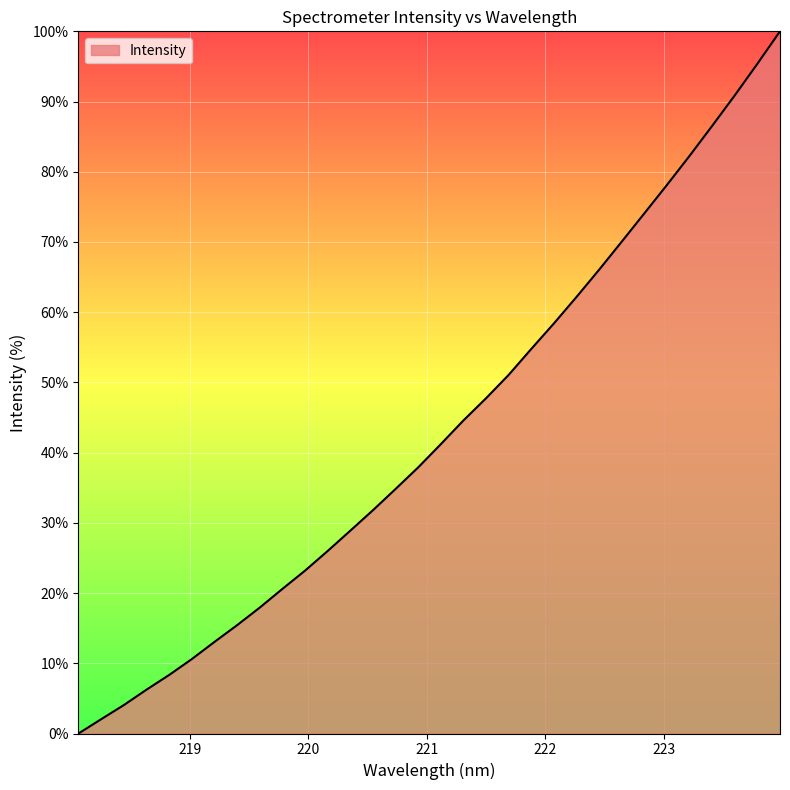

Reading left to right, what are all the values shown in this chart?

0.0	2.0	4.0	6.2	8.3	10.6	13.0	15.4	17.9	20.6	23.2	26.0	28.9	31.8	34.8	37.9	41.2	44.6	47.7	51.1	54.8	58.4	62.2	66.1	70.1	74.1	78.1	82.3	86.5	90.9	95.4	100.0